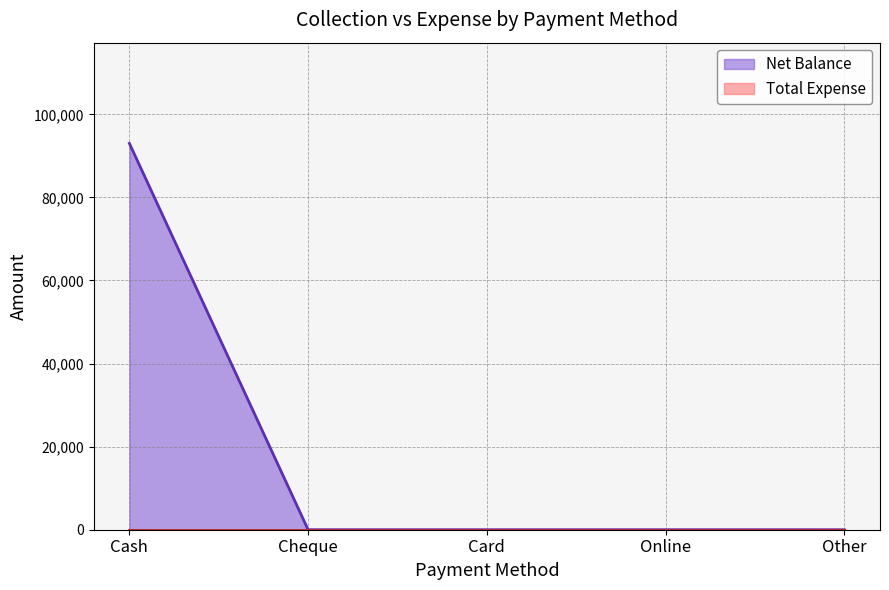

True or false: the data has more than 2 interior local peaks.

False